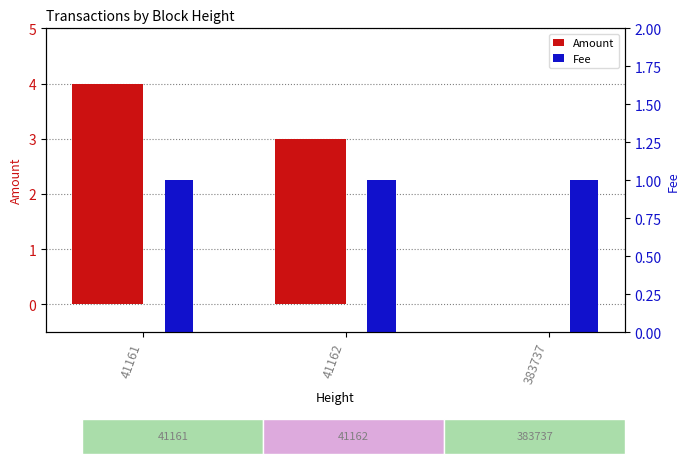

What is the maximum value for Fee?

1